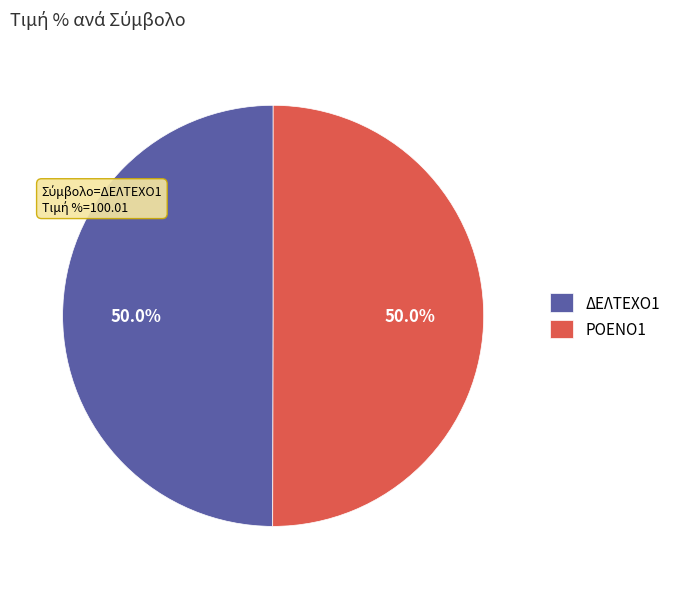

Combined, do ΡΟΕΝΟ1 and ΔΕΛΤΕΧΟ1 account for over 50%?

Yes